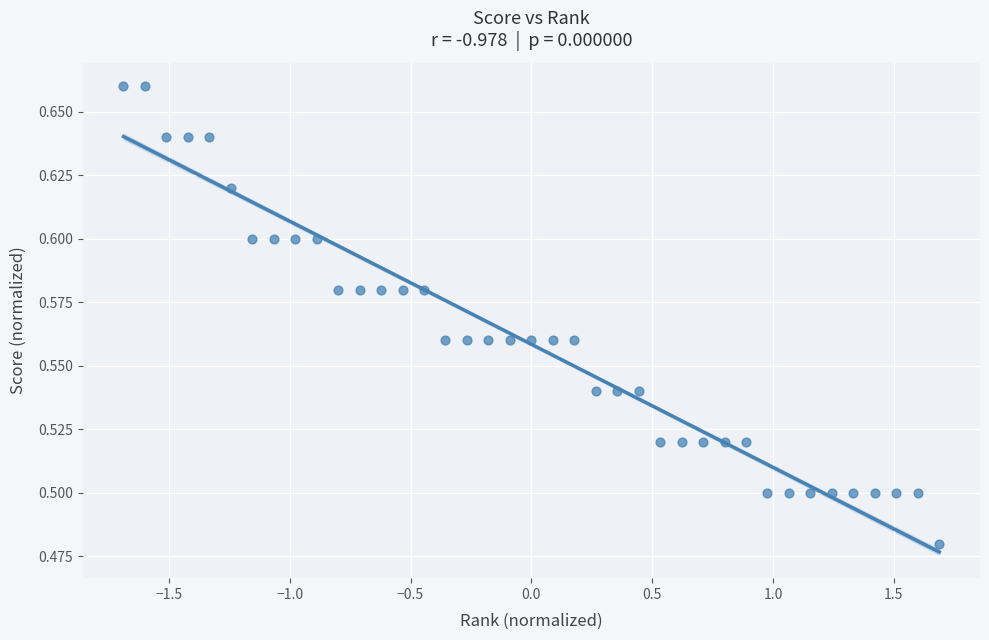

What is the range of X values (max minus min)?

3.4